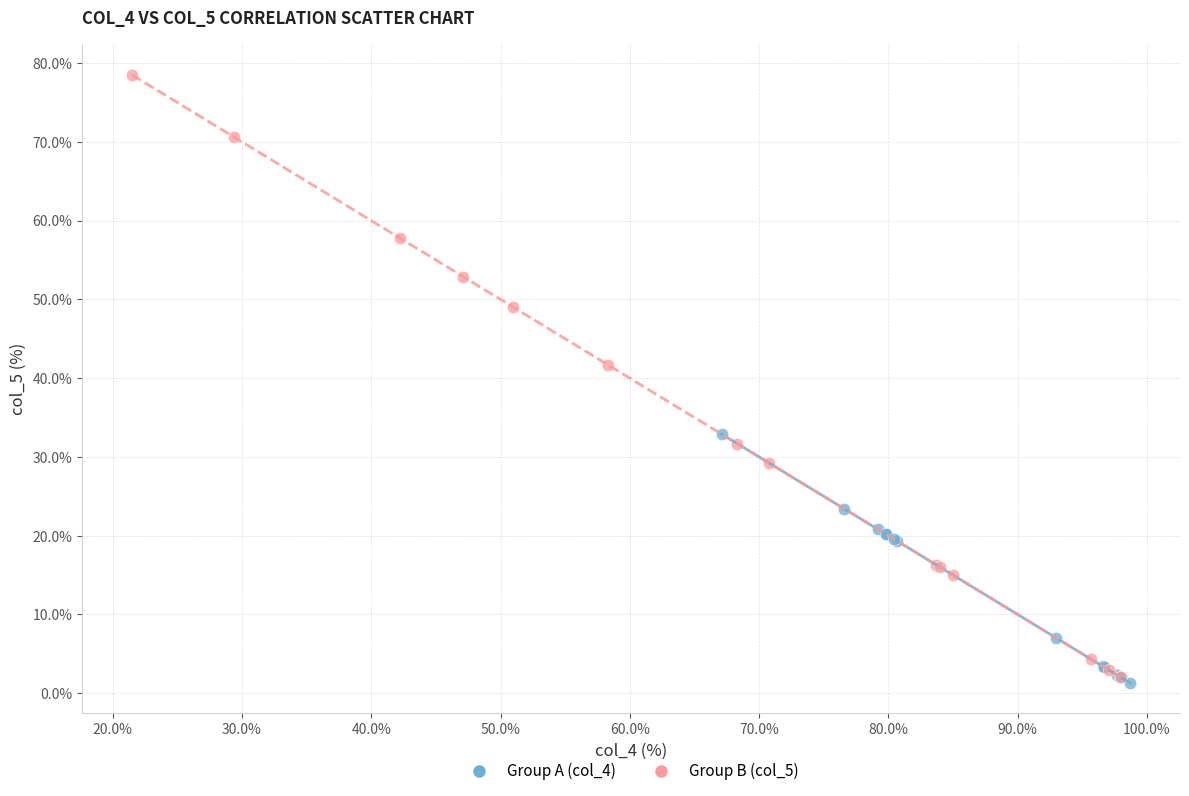

Which series has the widest spread of Y values?

Group B (col_5)